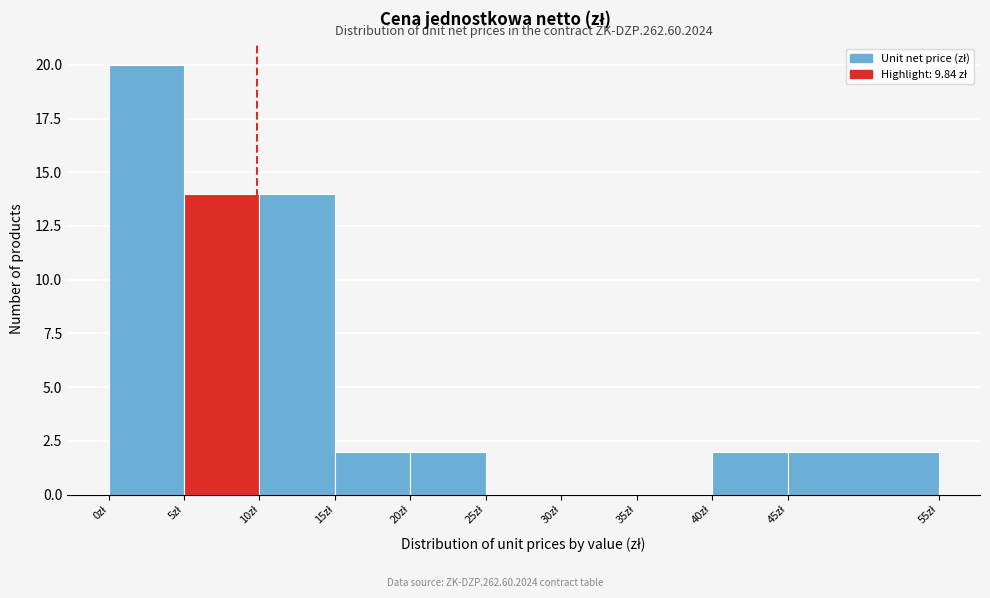

Which range on the x-axis has the tallest bar?

0 to 5